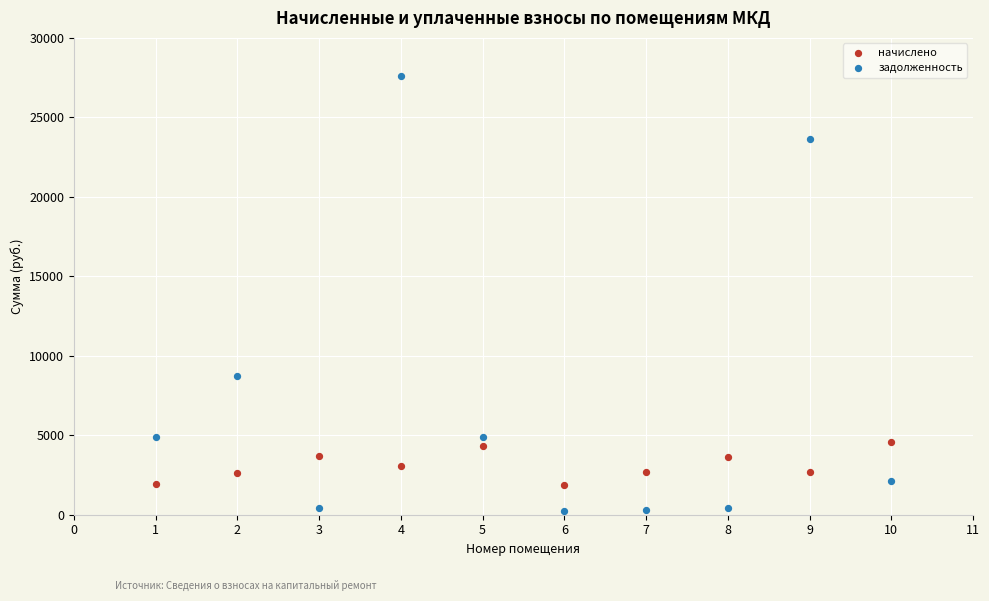

What are all the series names shown in the legend?

начислено, задолженность